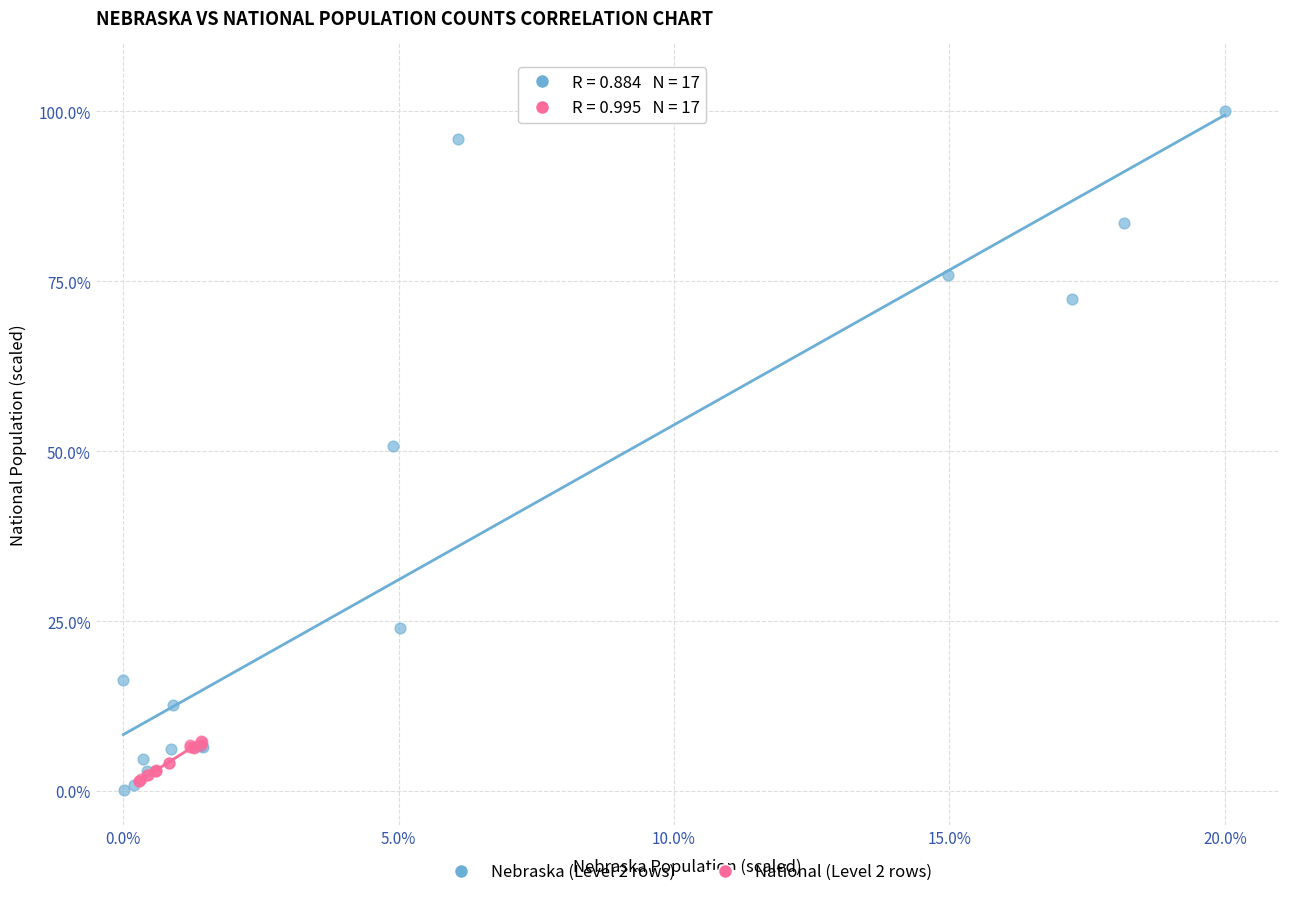

Which series has the largest Y range (max minus min)?

Nebraska (Level 2 rows)